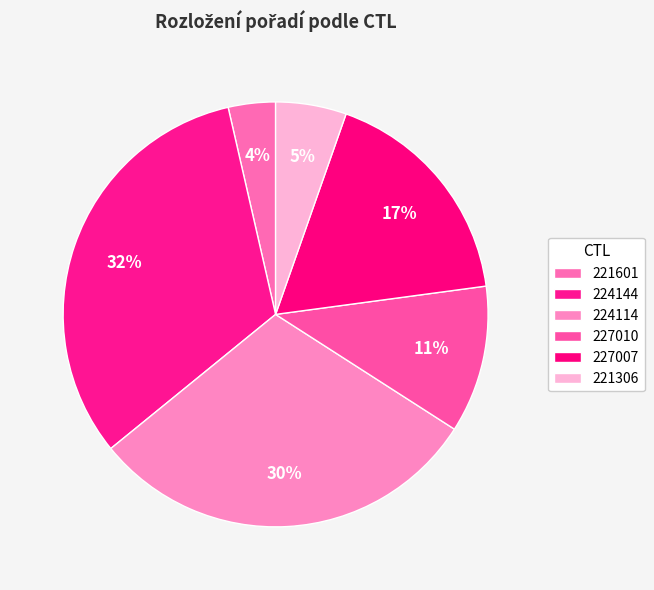

Does 227010 account for over 50% of the chart?

No